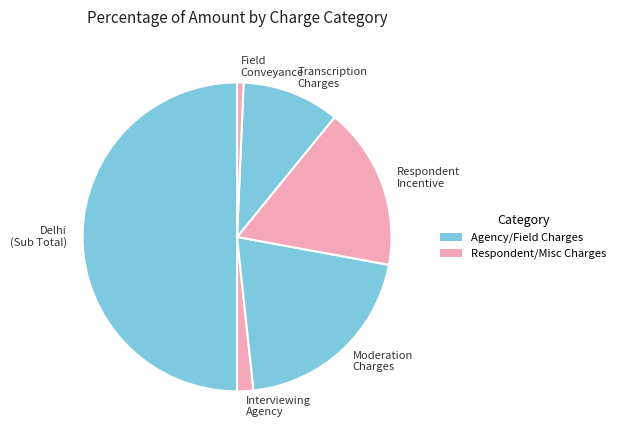

How many segments does this pie chart have?

6